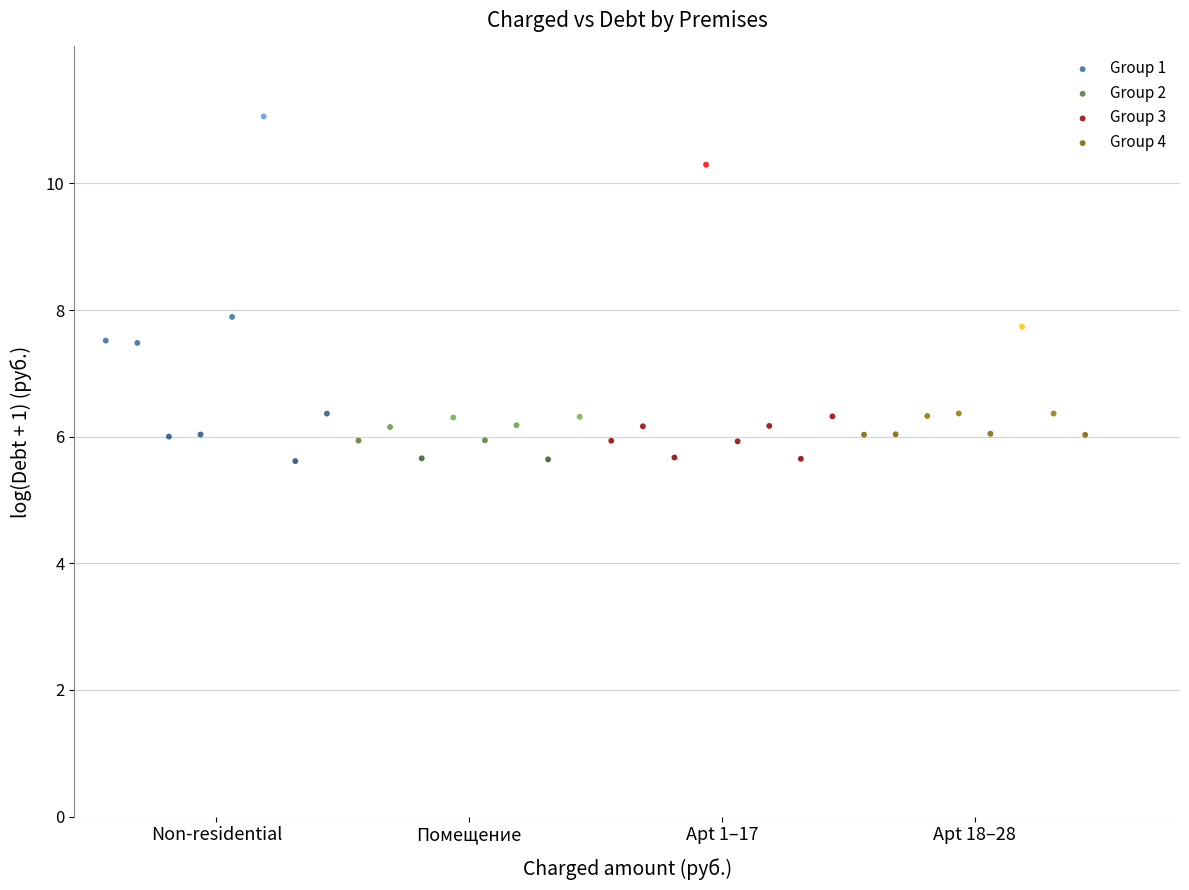

Which series has the widest spread of Y values?

Group 1